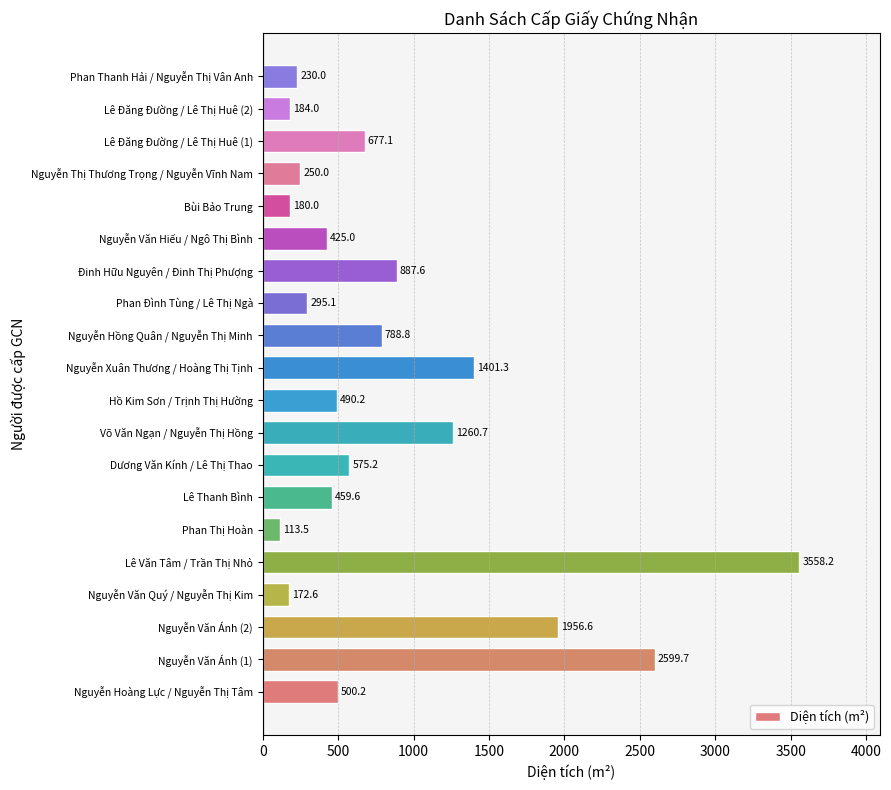

The chart shows a value of 184.0 at Lê Đăng Đường / Lê Thị Huê (2). True or false?

True